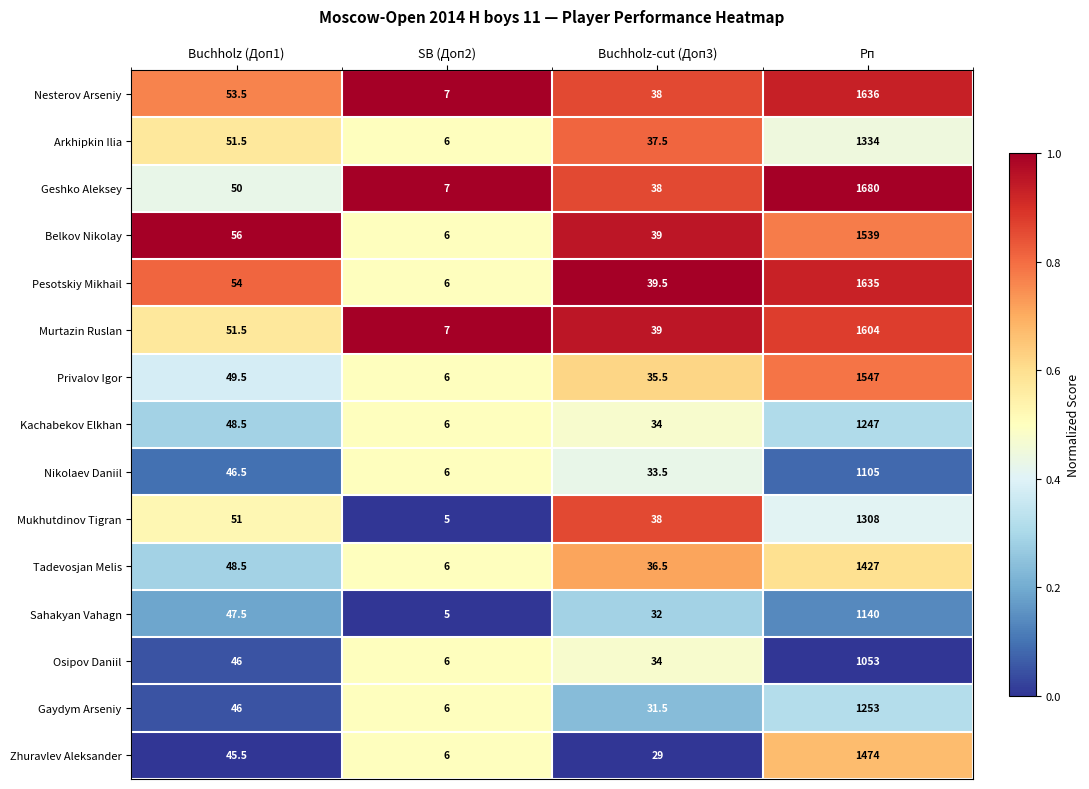

What is the average value of the Gaydym Arseniy series?

334.1